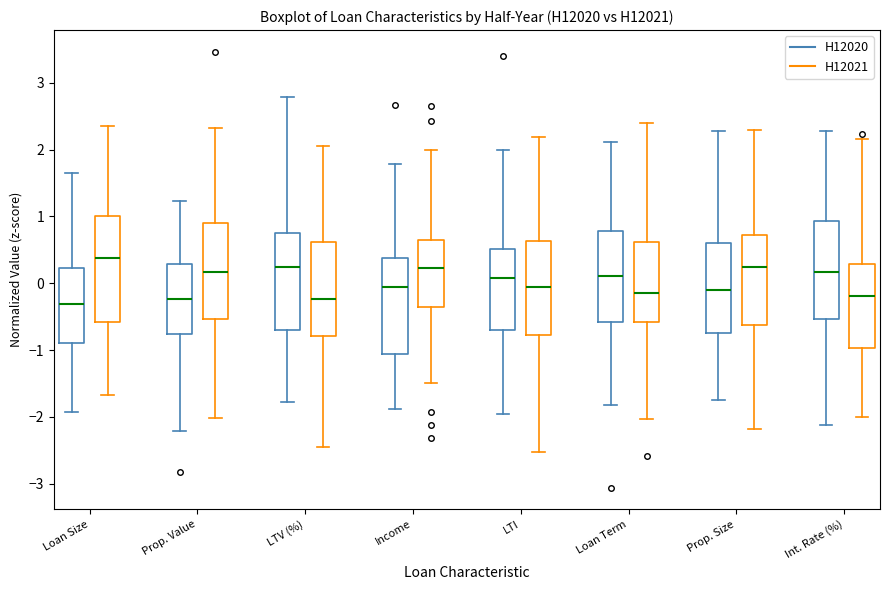

Reading left to right, read every box against the y-axis: the position of its median line, the range the box covers, and the ends of its whiskers. The values are not printed on the chart, so give them approximately, as read against the axis.

Loan Size (H12020): median -0.3, box -0.9 to 0.2, whiskers -1.9 to 1.7
Loan Size (H12021): median 0.4, box -0.6 to 1.0, whiskers -1.7 to 2.4
Prop. Value (H12020): median -0.2, box -0.8 to 0.3, whiskers -2.2 to 1.2
Prop. Value (H12021): median 0.2, box -0.5 to 0.9, whiskers -2.0 to 2.3
LTV (%) (H12020): median 0.2, box -0.7 to 0.8, whiskers -1.8 to 2.8
LTV (%) (H12021): median -0.2, box -0.8 to 0.6, whiskers -2.5 to 2.0
Income (H12020): median -0.1, box -1.1 to 0.4, whiskers -1.9 to 1.8
Income (H12021): median 0.2, box -0.4 to 0.6, whiskers -1.5 to 2.0
LTI (H12020): median 0.1, box -0.7 to 0.5, whiskers -2.0 to 2.0
LTI (H12021): median -0.1, box -0.8 to 0.6, whiskers -2.5 to 2.2
Loan Term (H12020): median 0.1, box -0.6 to 0.8, whiskers -1.8 to 2.1
Loan Term (H12021): median -0.1, box -0.6 to 0.6, whiskers -2.0 to 2.4
Prop. Size (H12020): median -0.1, box -0.7 to 0.6, whiskers -1.8 to 2.3
Prop. Size (H12021): median 0.2, box -0.6 to 0.7, whiskers -2.2 to 2.3
Int. Rate (%) (H12020): median 0.2, box -0.5 to 0.9, whiskers -2.1 to 2.3
Int. Rate (%) (H12021): median -0.2, box -1.0 to 0.3, whiskers -2.0 to 2.2